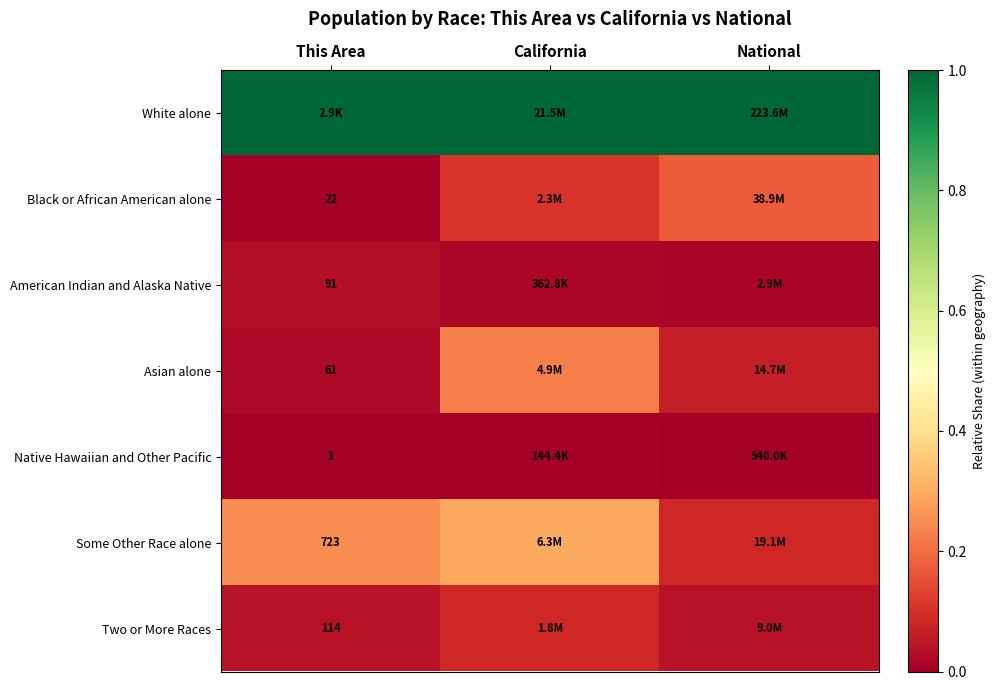

The American Indian and Alaska Native series shows 0.0 at National. True or false?

True